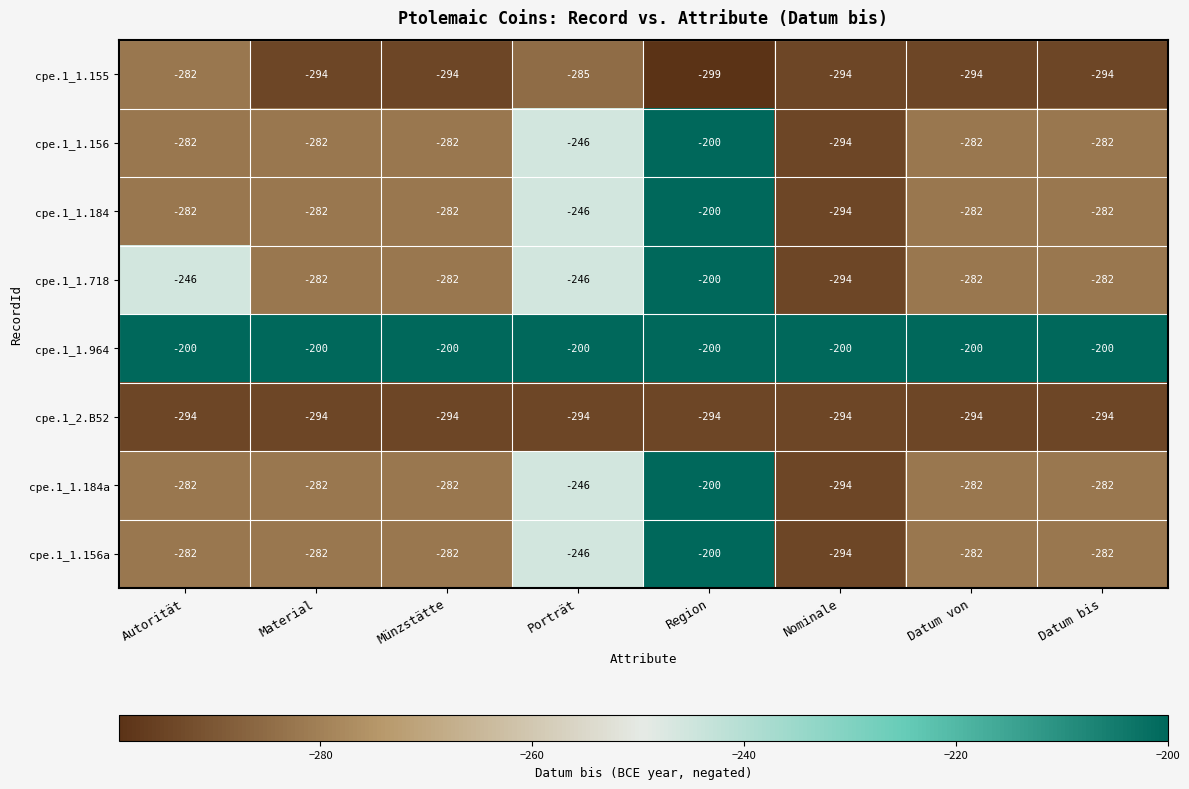

Which series has the largest total across all categories?

cpe.1_1.964